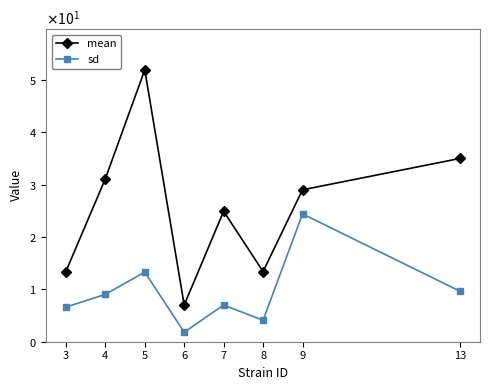

What are all the series names shown in the legend?

mean, sd